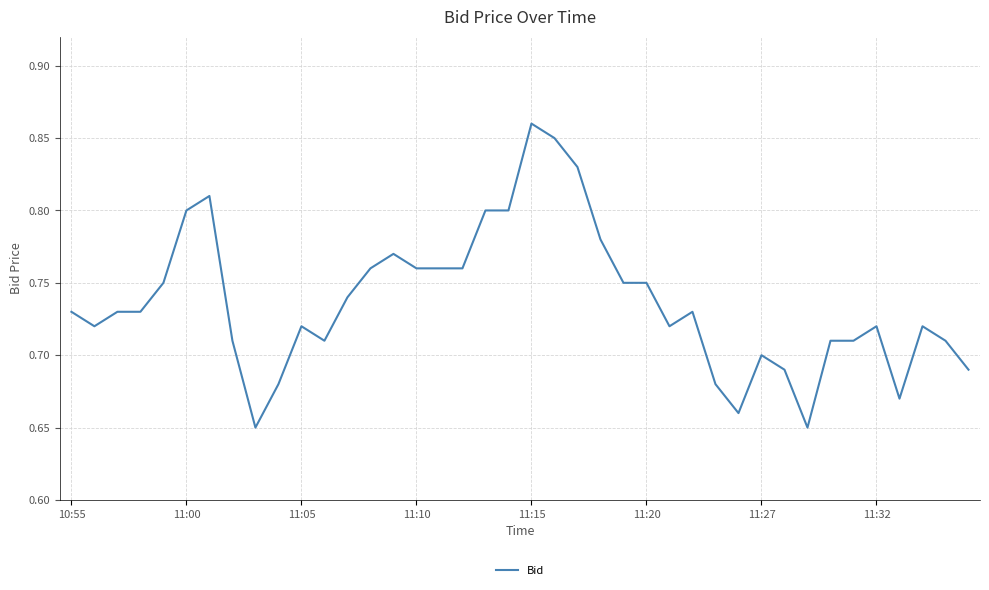

Which label corresponds to the largest value in the chart?

11:15